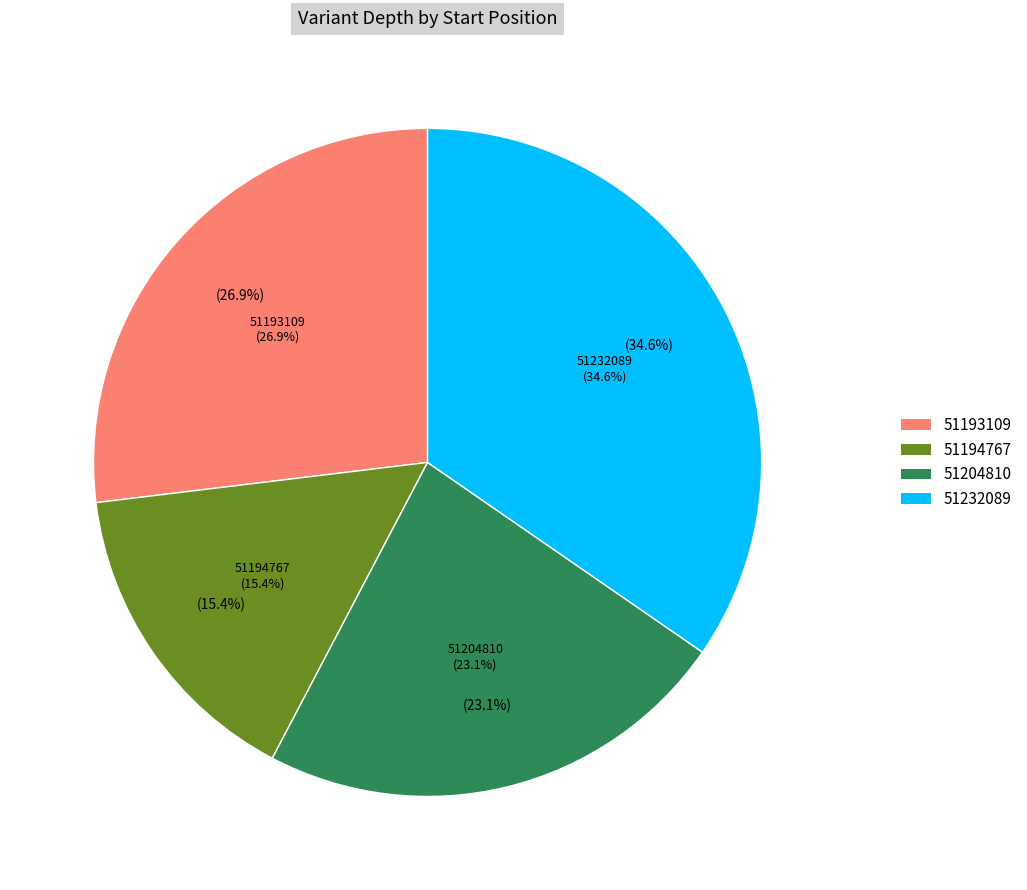

What is the change in value from 51194767 to 51232089?

+5